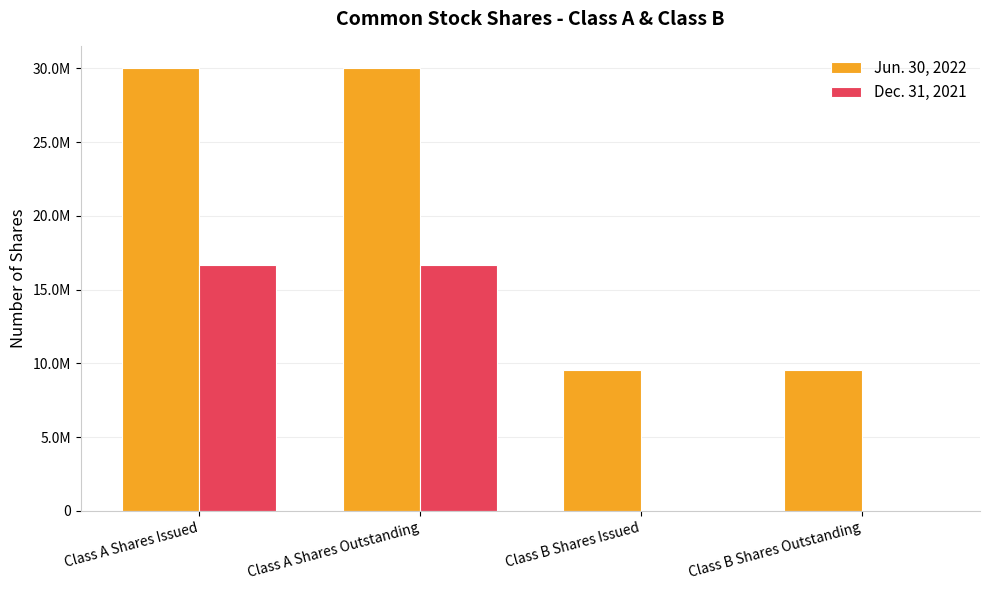

What is the value of the Jun. 30, 2022 bar at the 4th from the left?

9556000